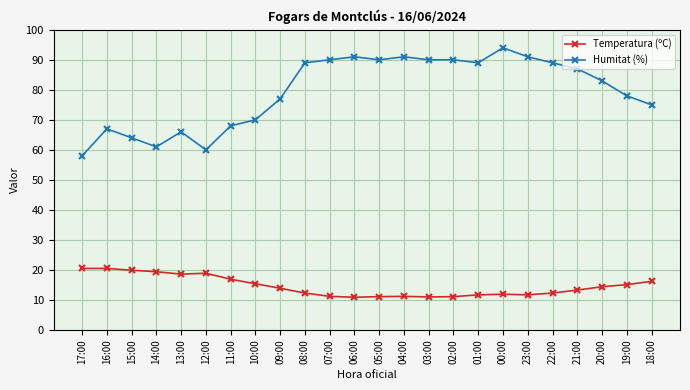

What is the sum of the Humitat (%) values at 08:00 and 05:00?

179.0